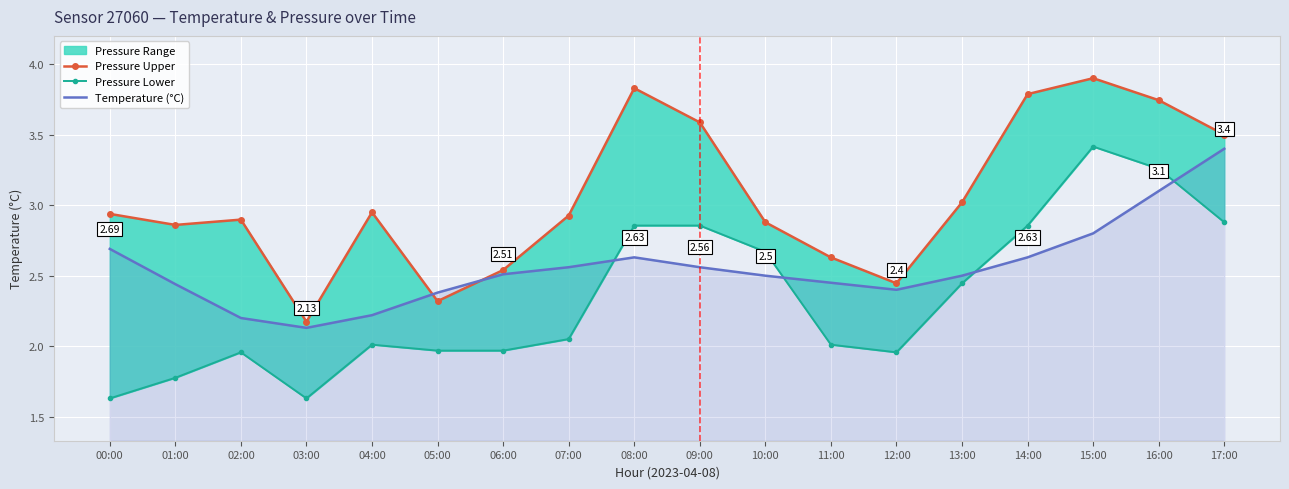

Read the Pressure Lower value at 04:00.

2.0